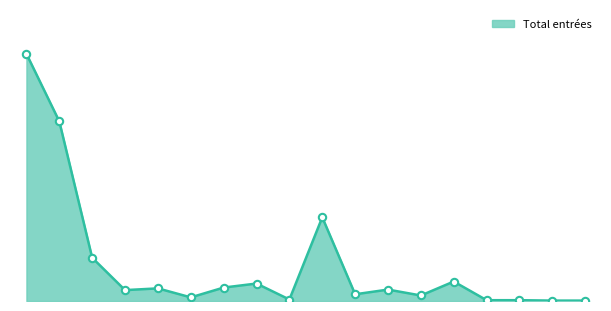

Is this an area chart (filled region under the line)?

Yes